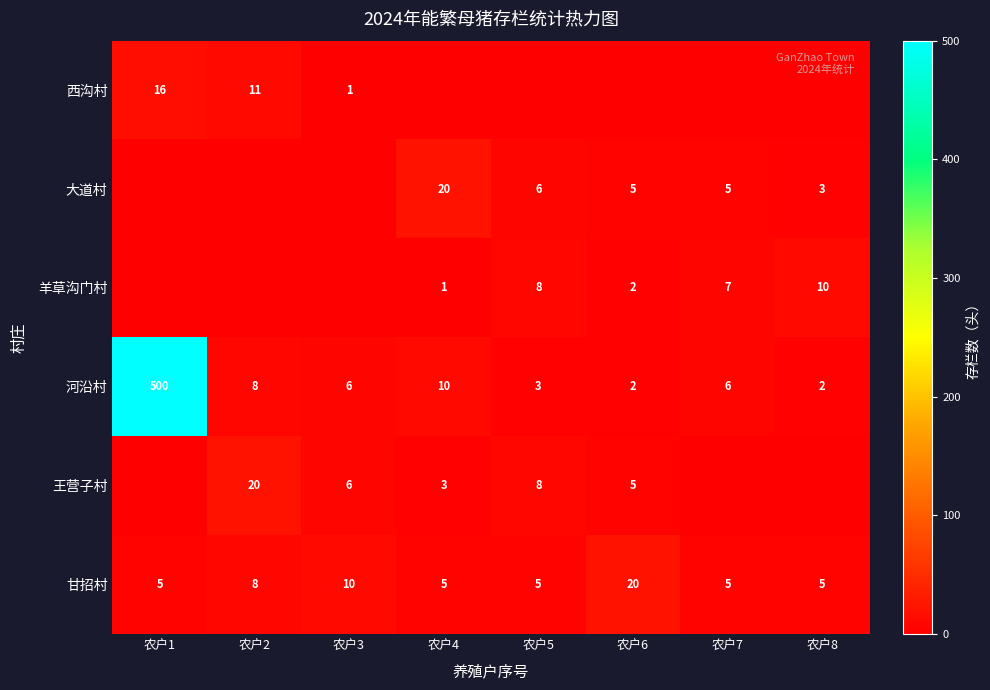

What is the minimum value for 甘招村?

5